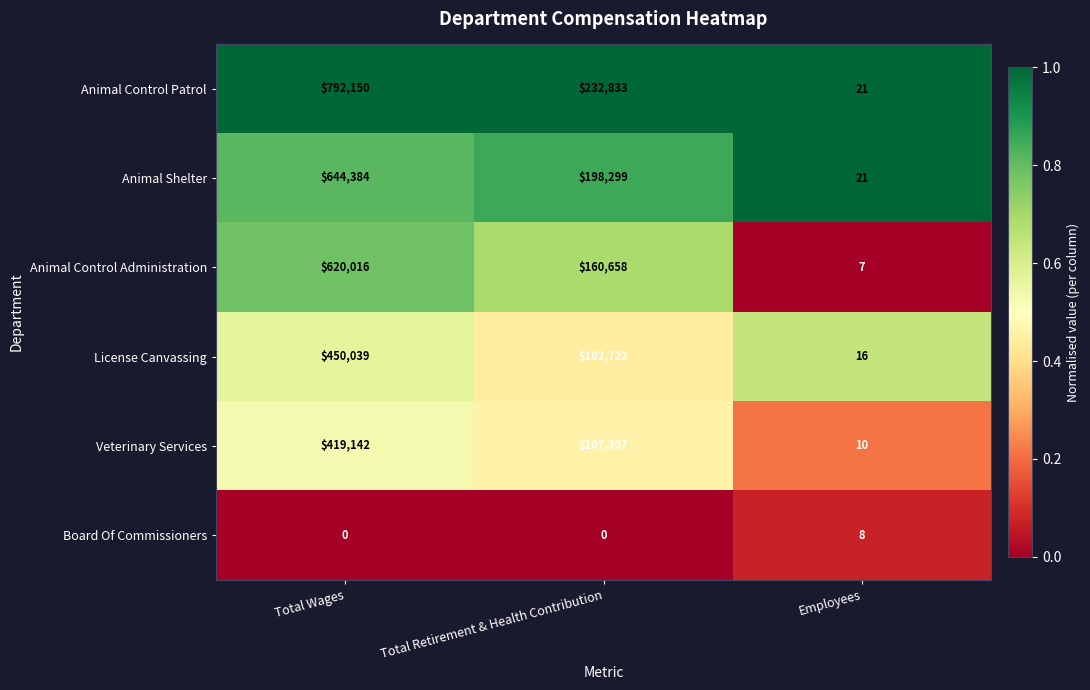

Between Total Wages and Total Retirement & Health Contribution, which series saw the biggest shift?

Animal Control Patrol